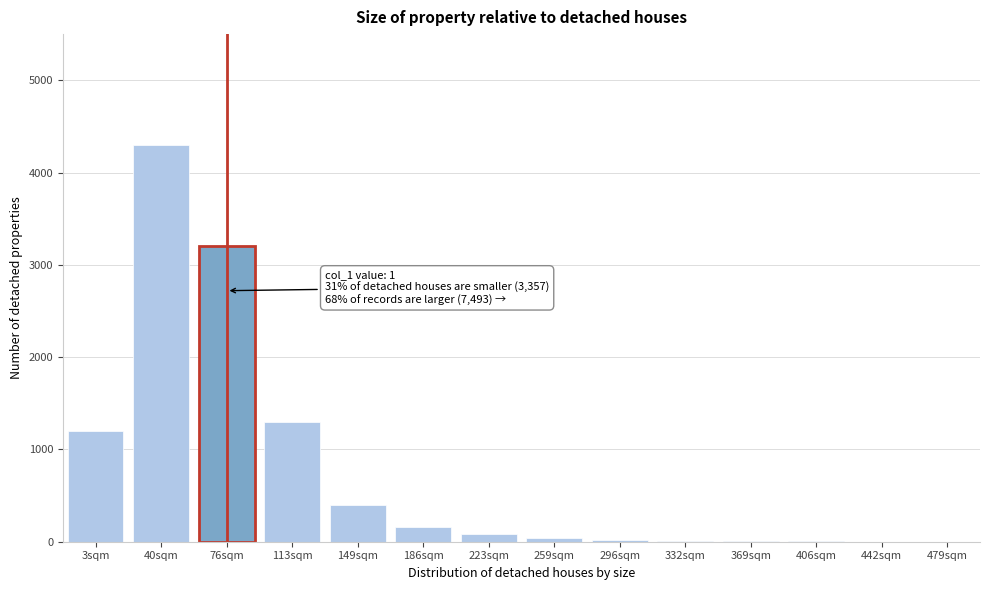

True or false: the data shows 160 at 186sqm.

True